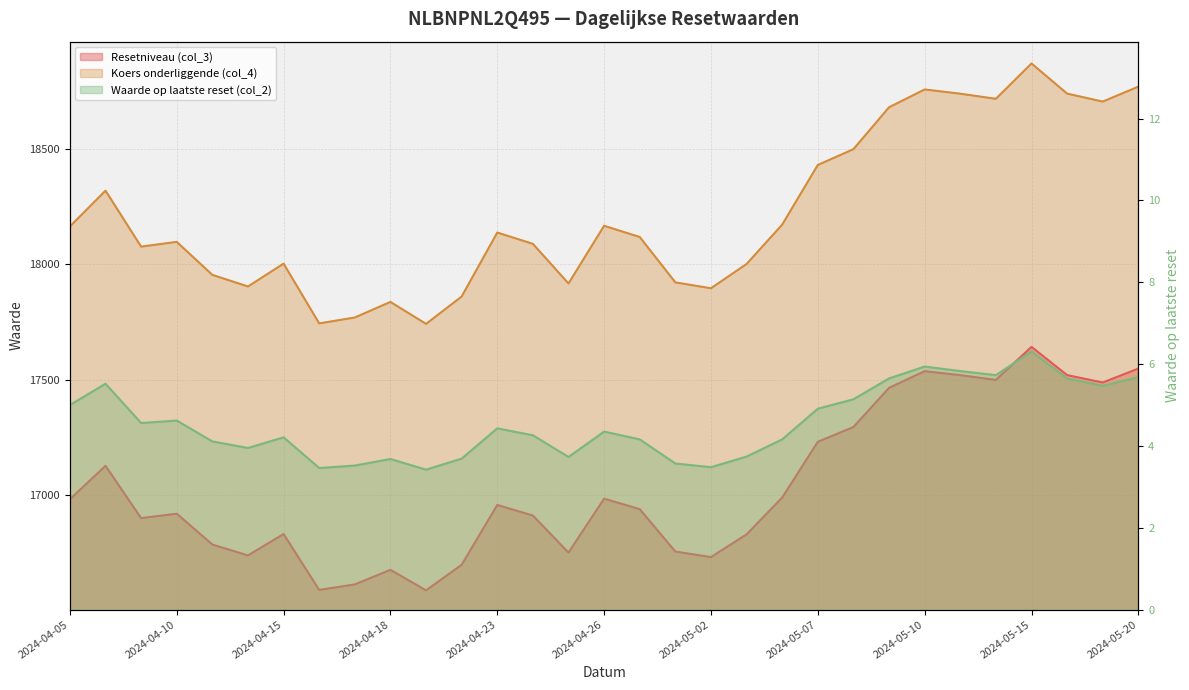

What are all the series names shown in the legend?

Resetniveau (col_3), Koers onderliggende (col_4), Waarde op laatste reset (col_2)